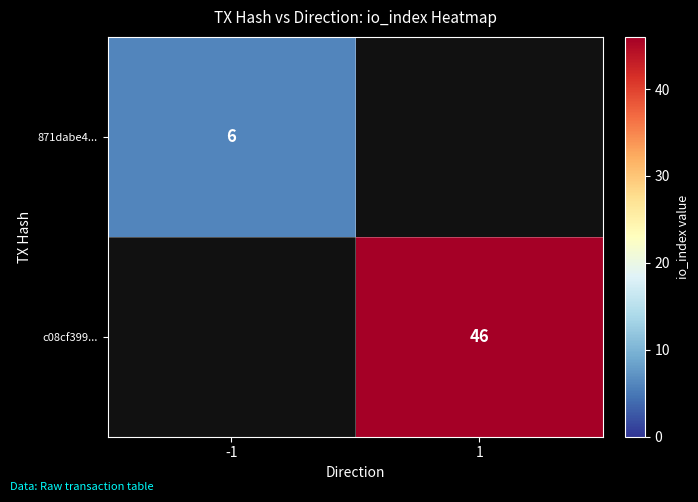

At how many categories does at least one series exceed 42?

1